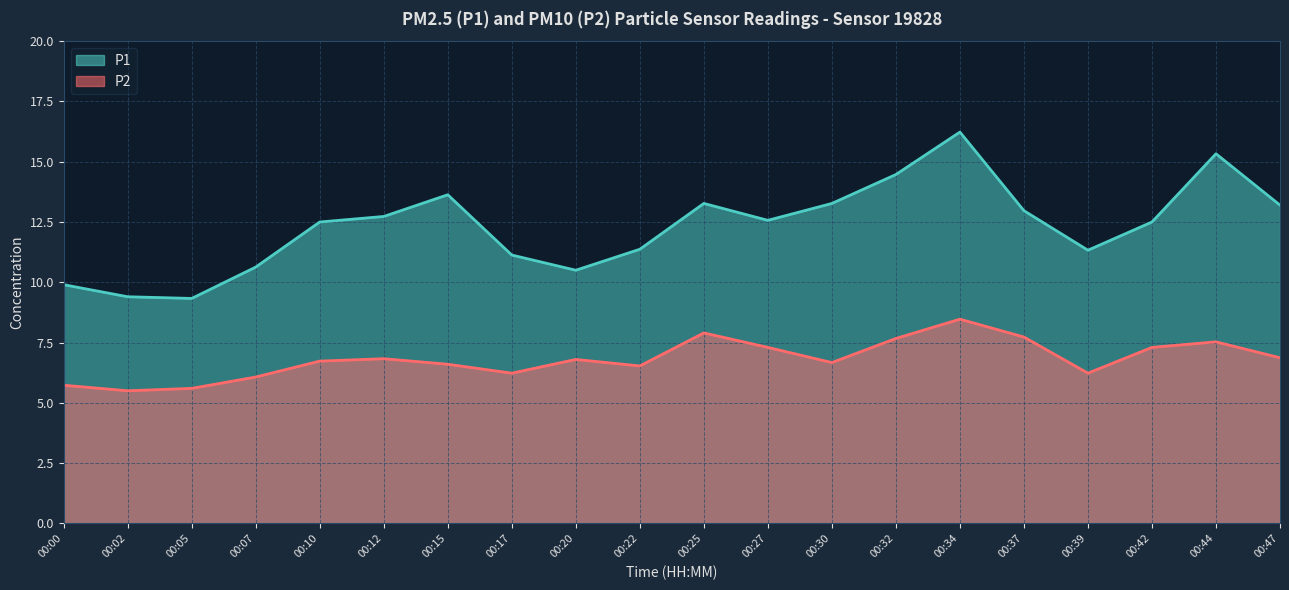

Between 00:02 and 00:30, which series saw the biggest shift?

P1